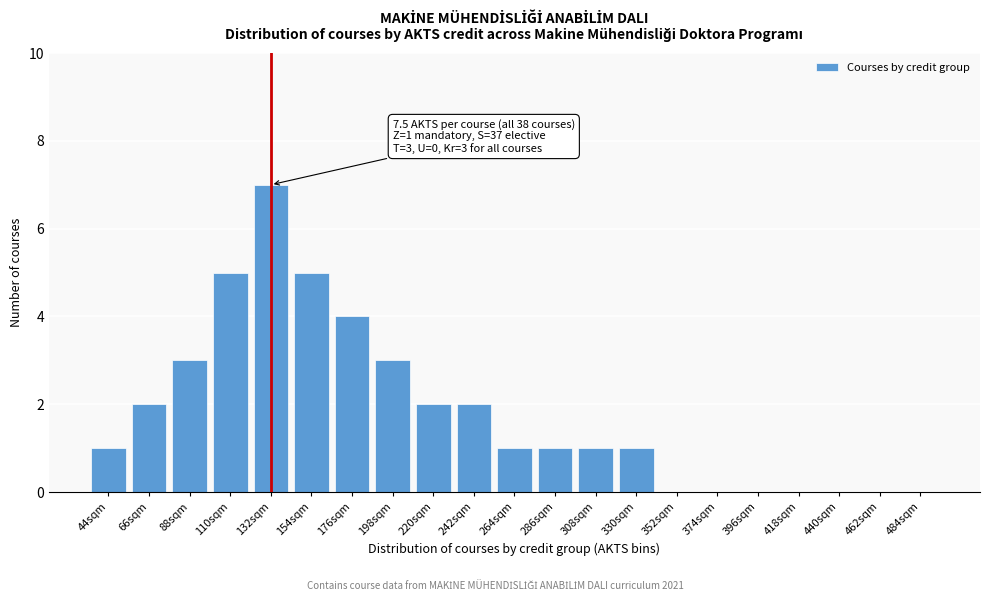

Reading left to right, what are all the values shown in this chart?

44sqm=1	66sqm=2	88sqm=3	110sqm=5	132sqm=7	154sqm=5	176sqm=4	198sqm=3	220sqm=2	242sqm=2	264sqm=1	286sqm=1	308sqm=1	330sqm=1	352sqm=0	374sqm=0	396sqm=0	418sqm=0	440sqm=0	462sqm=0	484sqm=0